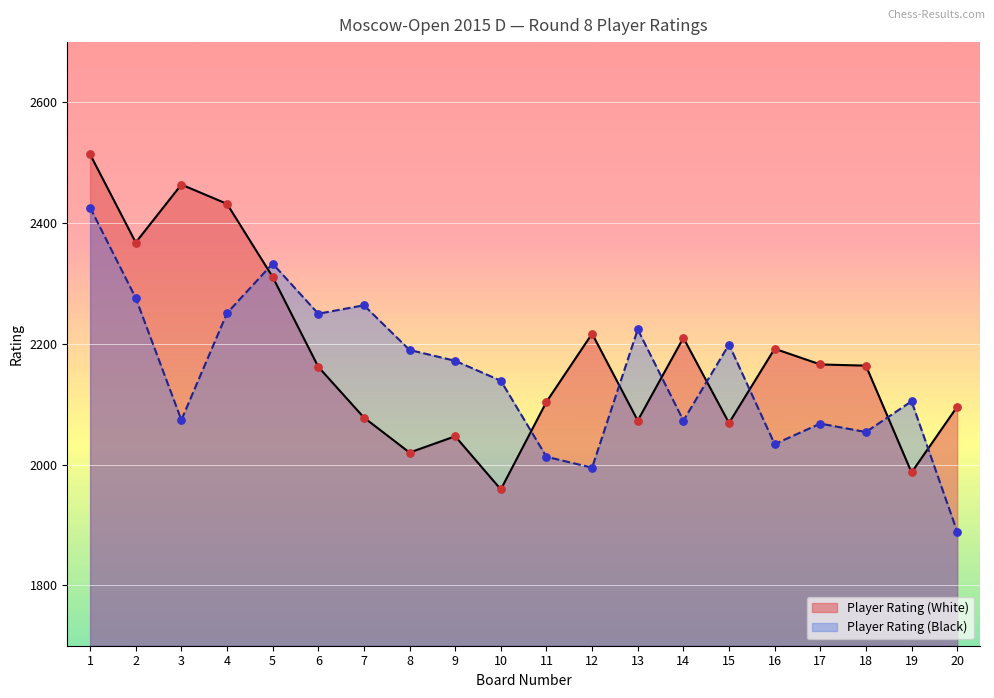

Which series has the widest spread of Y values?

Player Rating (White)